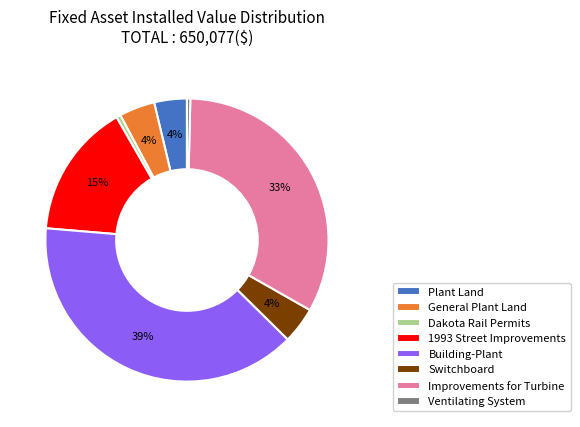

Which has a higher value, Building-Plant or General Plant Land?

Building-Plant